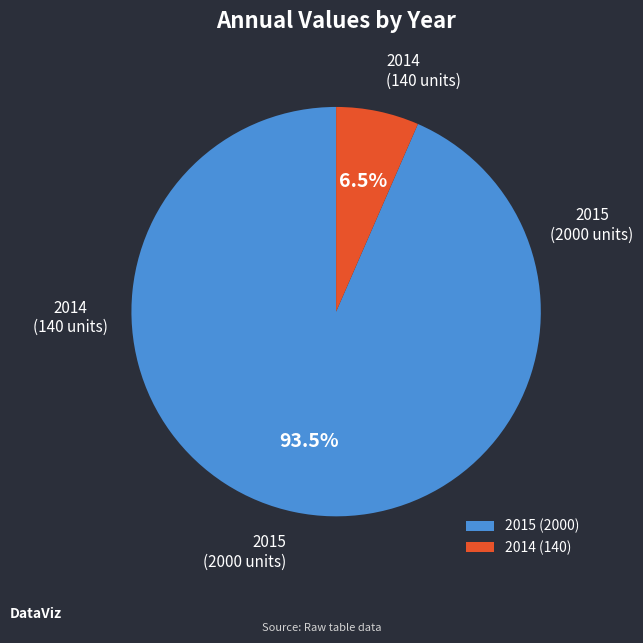

Which has a higher value, 2014 or 2015?

2015